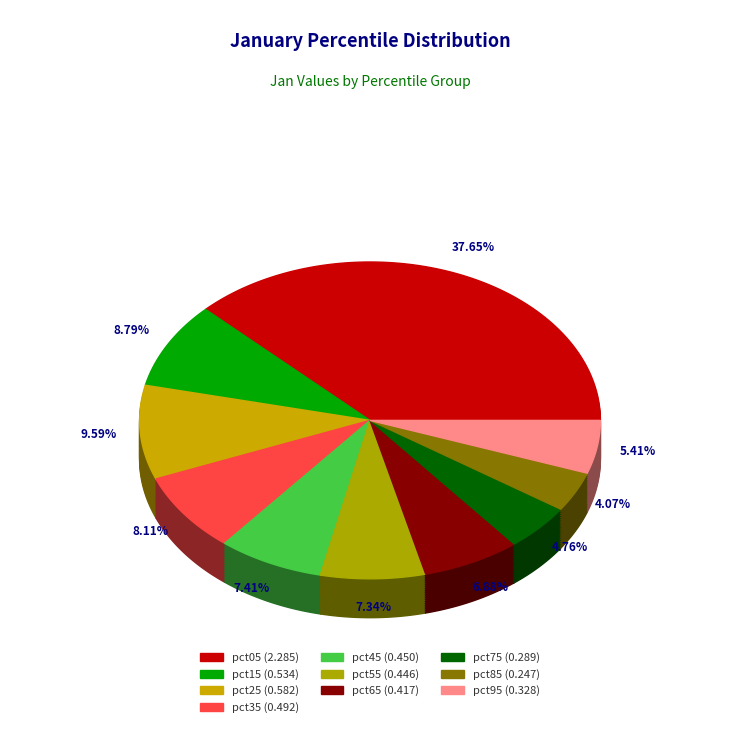

Is it true that pct15 is 1% of the pie?

False